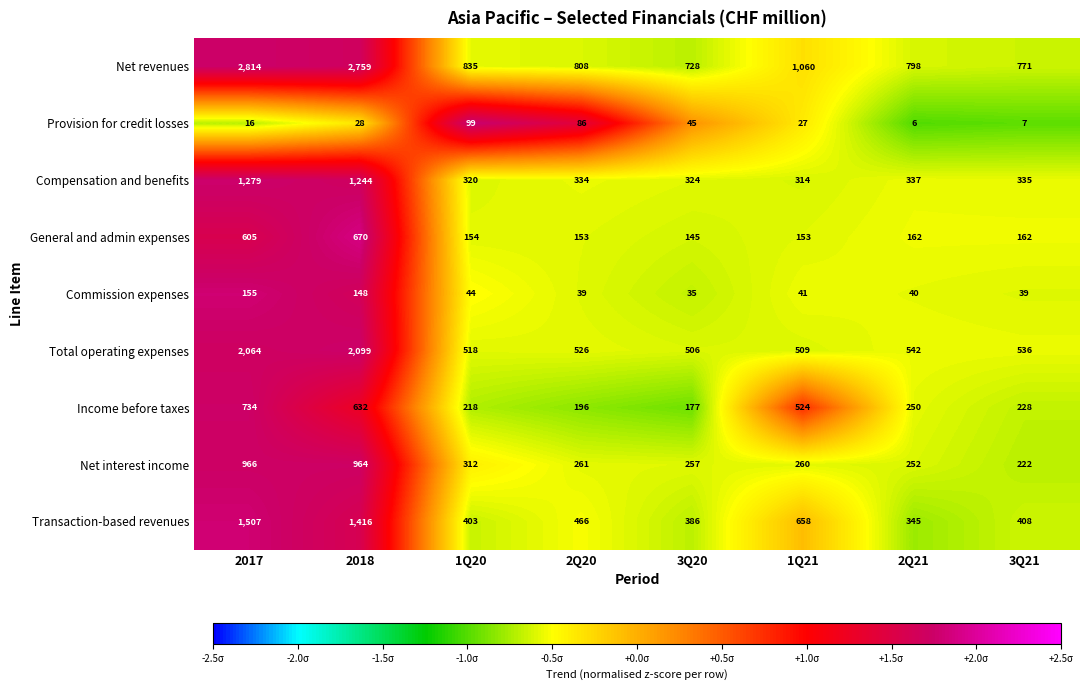

What is the maximum value shown in the chart?

2814